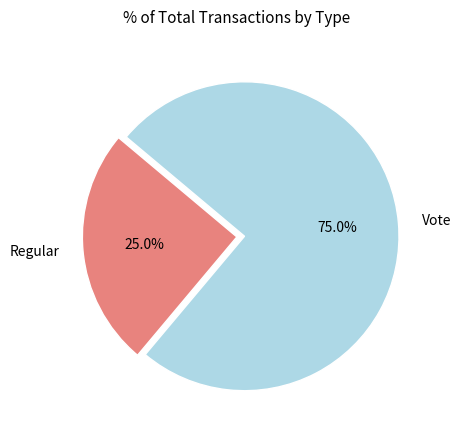

True or false: Vote accounts for 92% of the total.

False